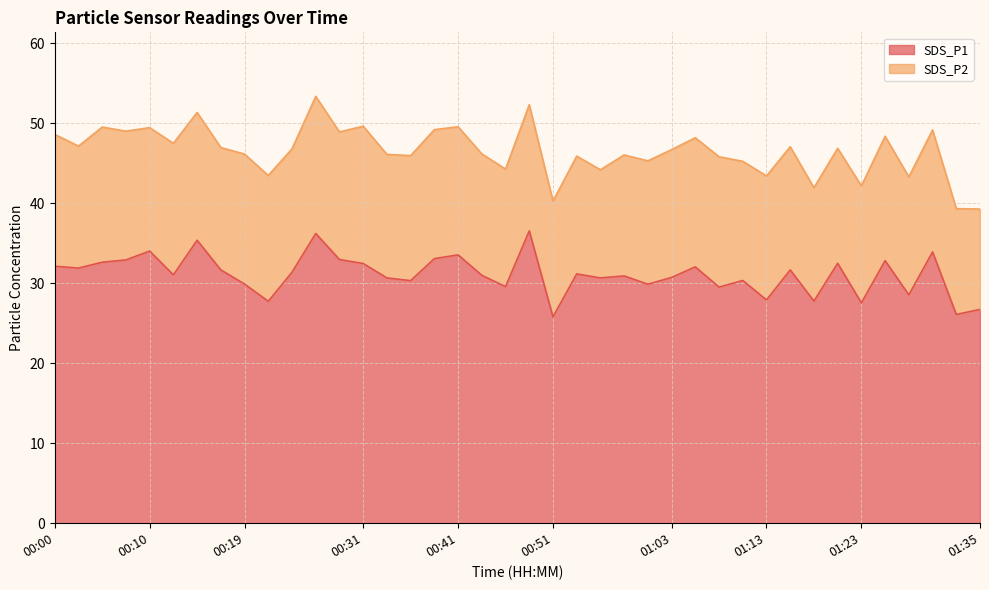

How many interior local peaks (higher than both neighbors) does the data have?

13